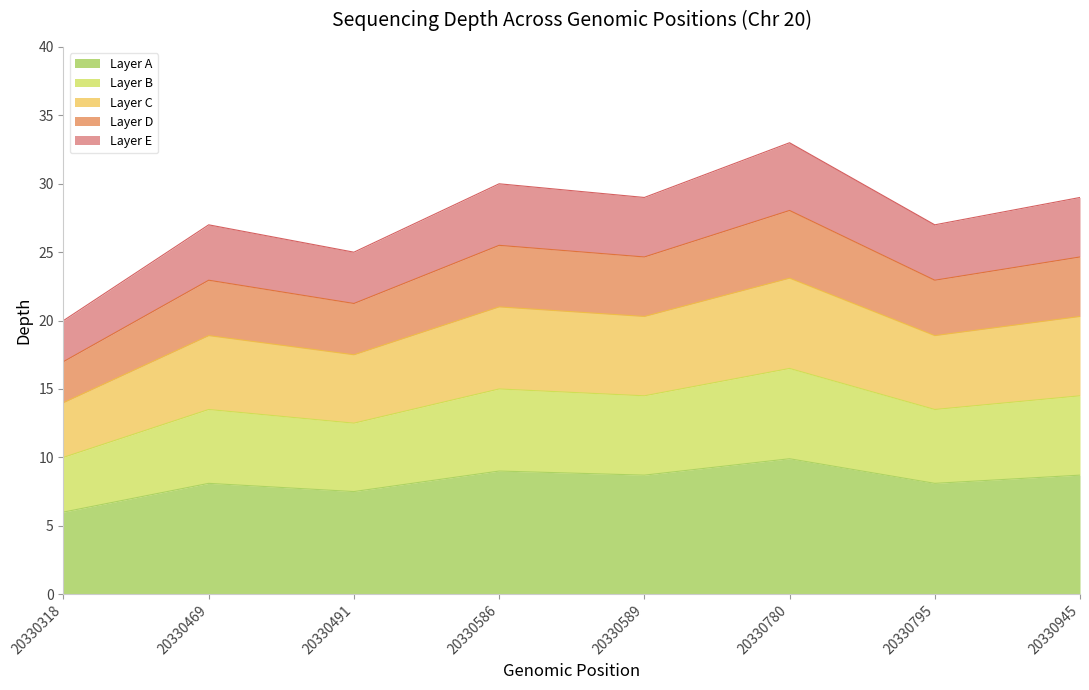

Reading left to right, extract all data points from this chart.

6.0	8.1	7.5	9.0	8.7	9.9	8.1	8.7